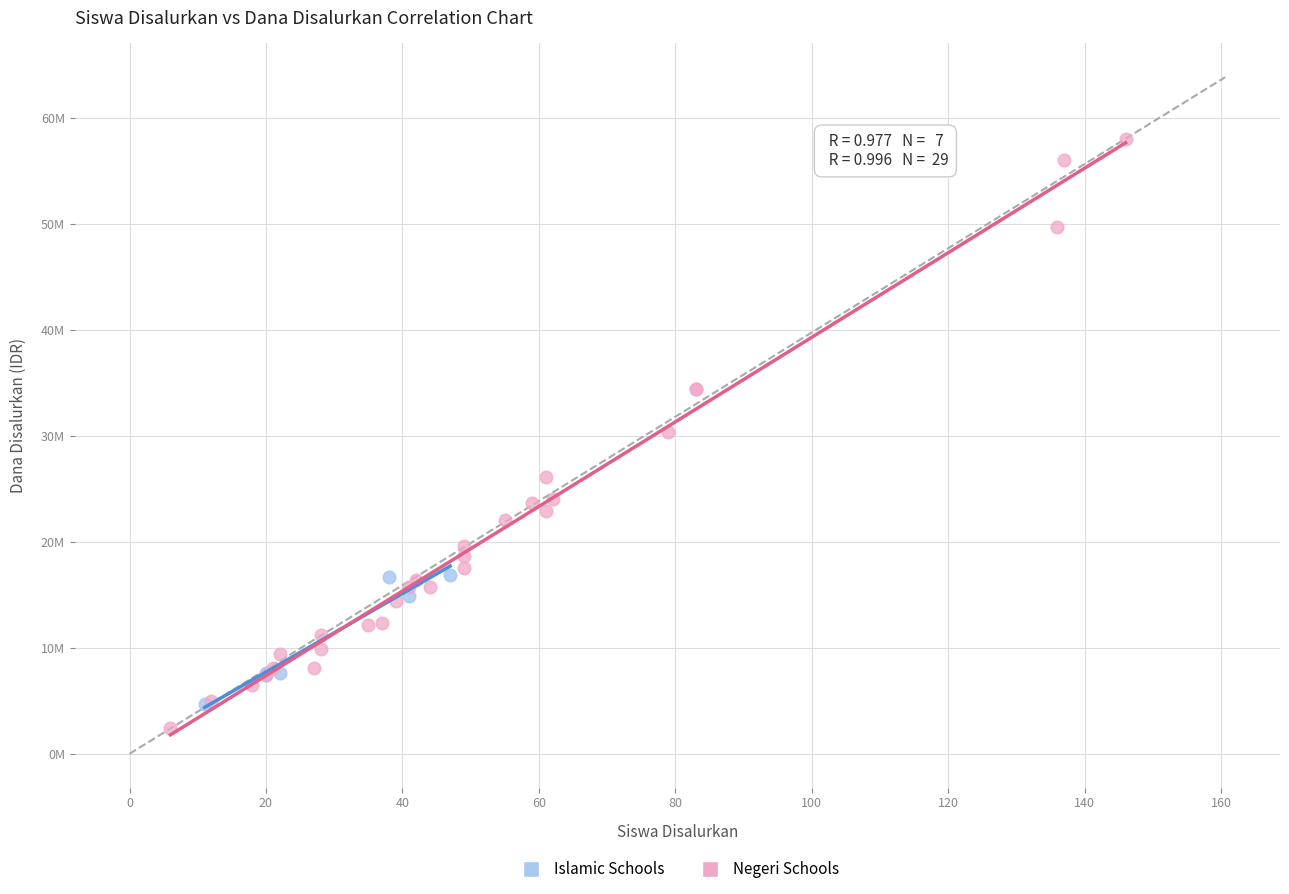

What are all the series names shown in the legend?

Islamic Schools, Negeri Schools